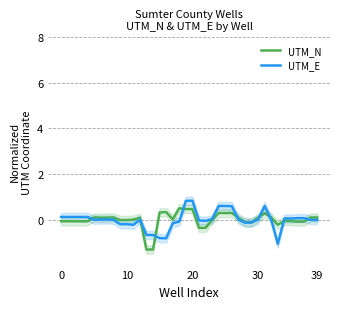

What is the minimum value for UTM_N?

-1.3